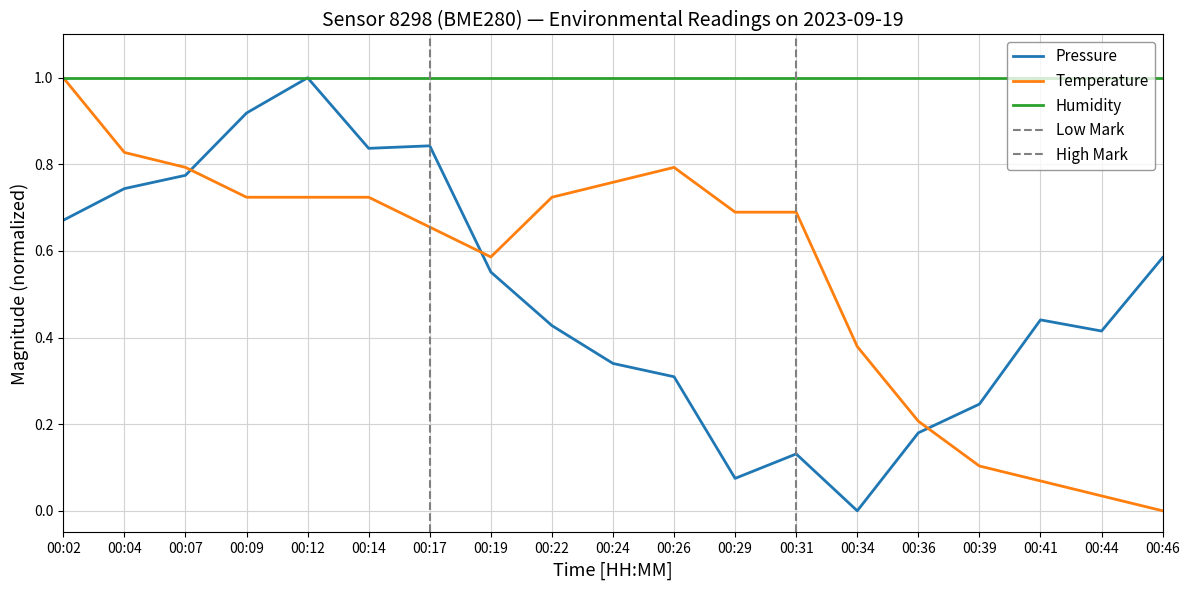

The Pressure series shows 1.3 at 00:14. True or false?

False